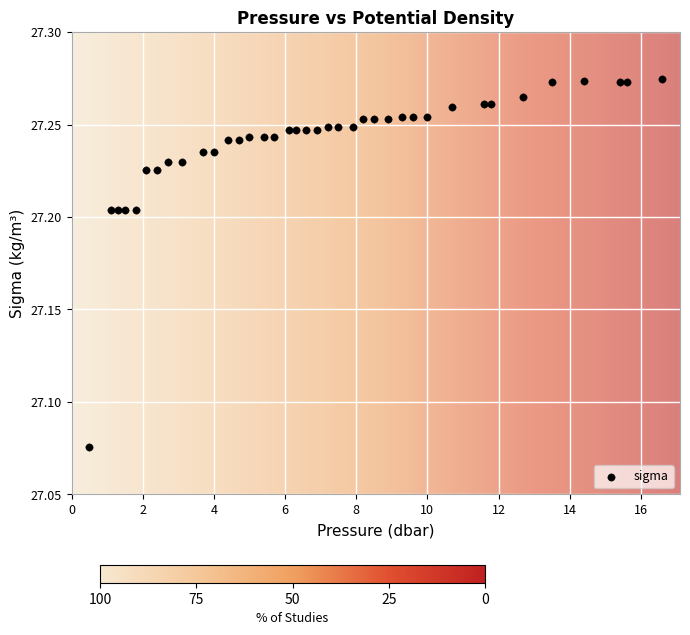

How many points are shown in the scatter plot?

38